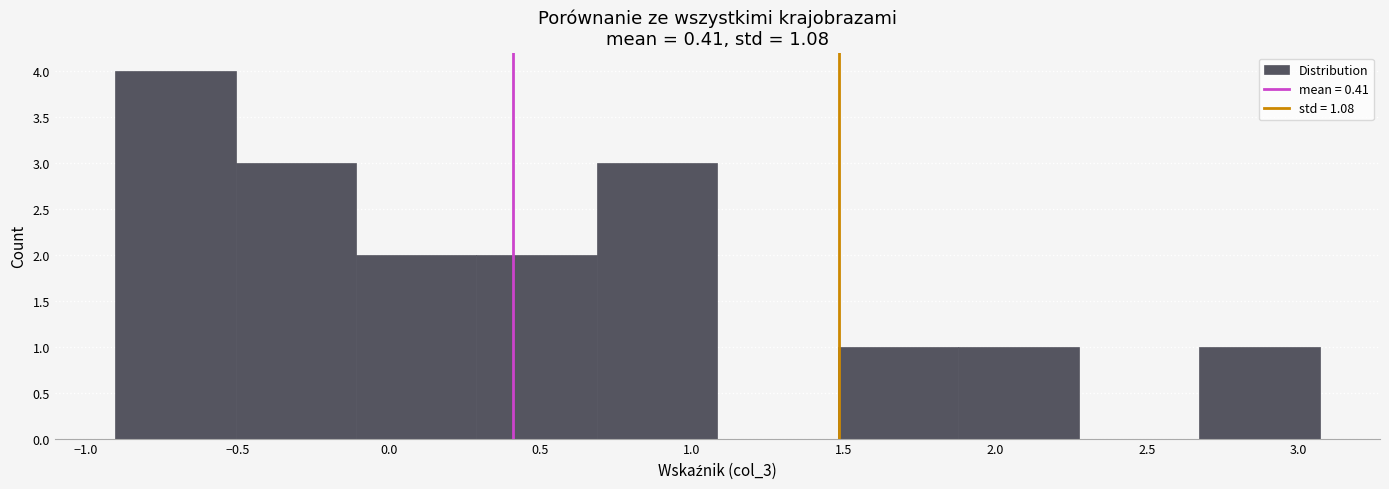

Reading left to right, list every bar in this chart as the range it spans on the x-axis followed by its height. Neither the bar edges nor the heights are printed on the chart, so give them approximately, as read against the axes.

-0.90 to -0.50: 4
-0.50 to -0.10: 3
-0.10 to 0.30: 2
0.30 to 0.70: 2
0.70 to 1.10: 3
1.10 to 1.50: 0
1.50 to 1.90: 1
1.90 to 2.30: 1
2.30 to 2.65: 0
2.65 to 3.05: 1